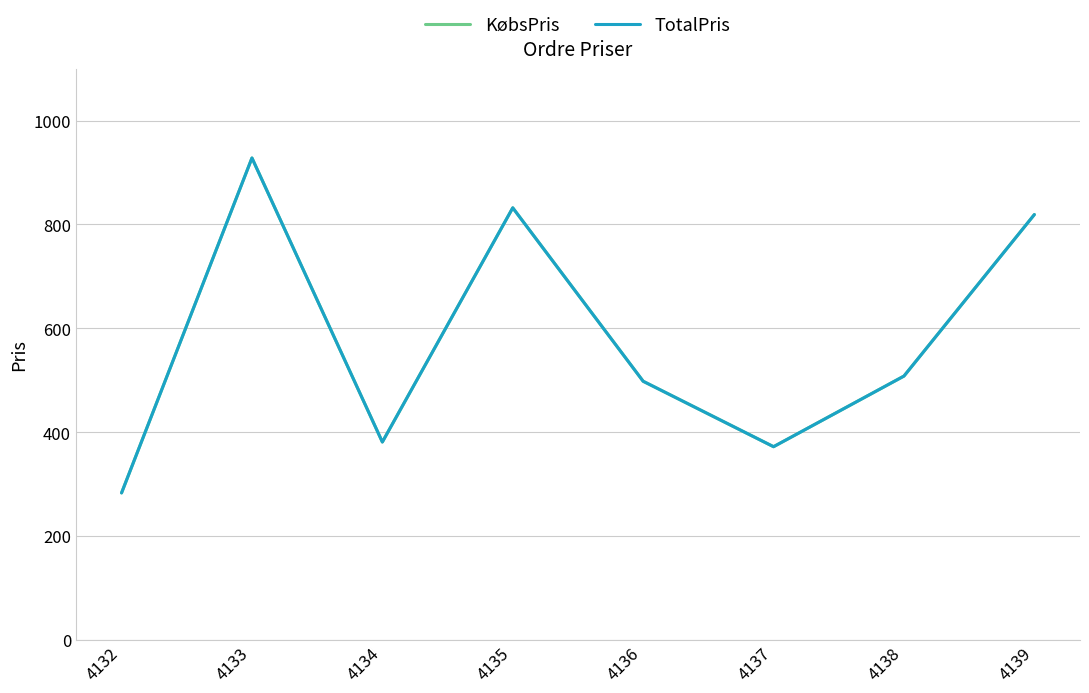

Which series has the widest spread of values?

KøbsPris